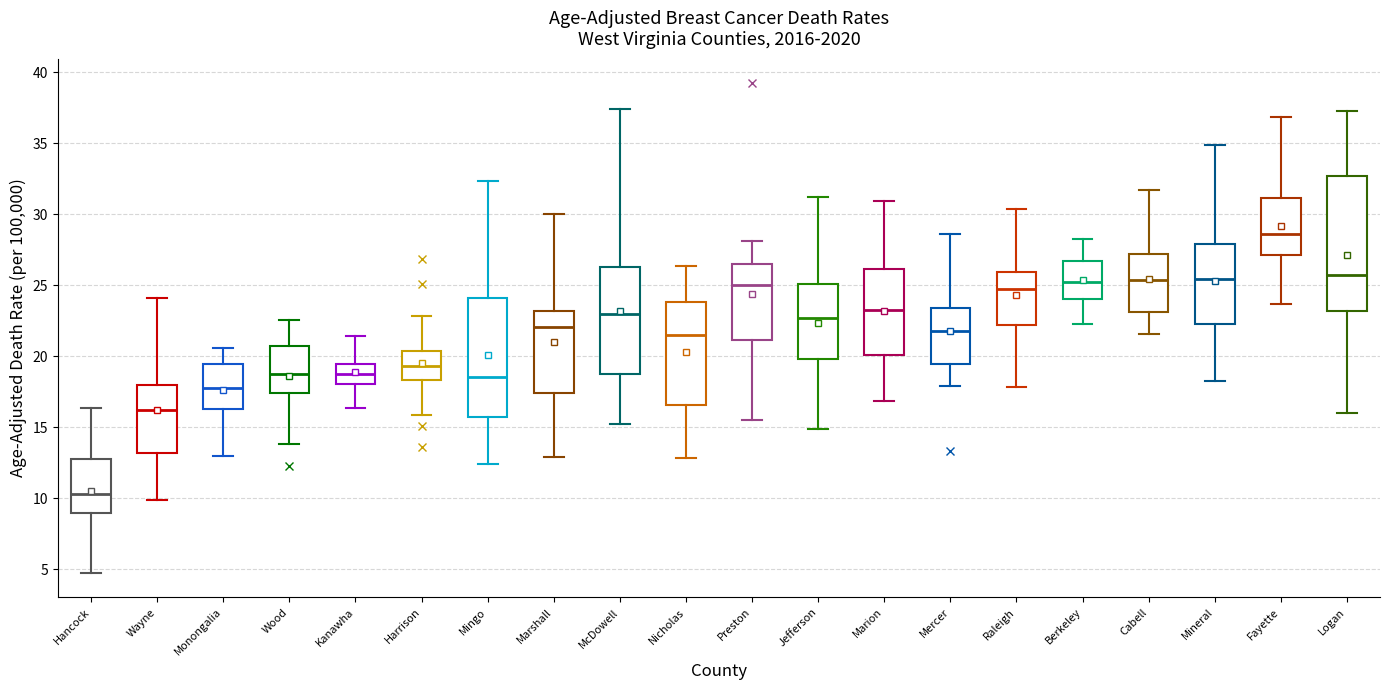

Which box is the tallest, from its lower edge to its upper edge?

Logan